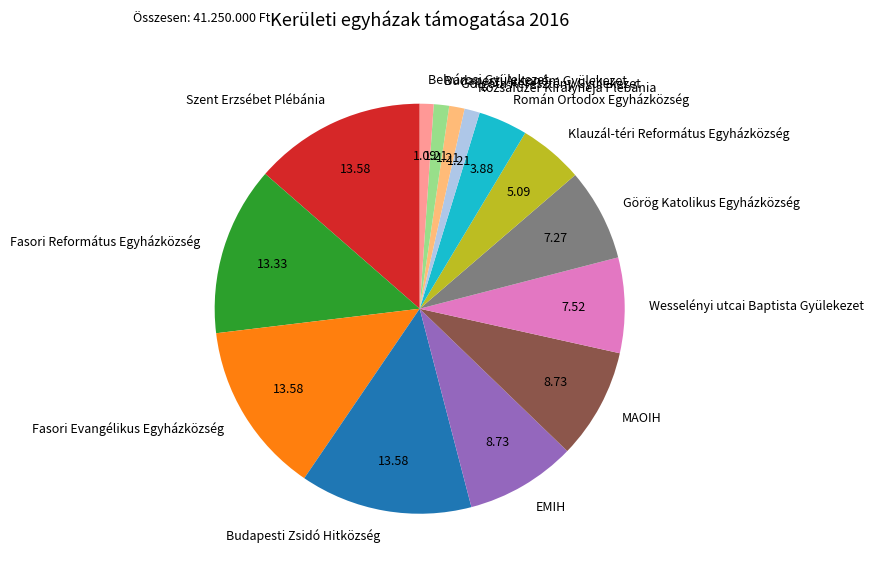

What is the ratio of the value at Klauzál-téri Református Egyházközség to the value at Wesselényi utcai Baptista Gyülekezet?

0.7